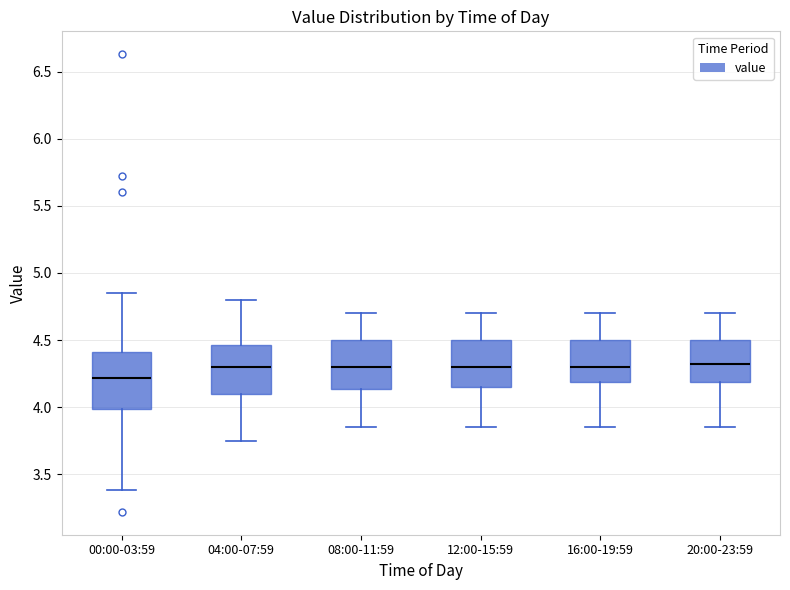

Comparing the boxes themselves (not the whiskers), which one is the tallest?

00:00-03:59